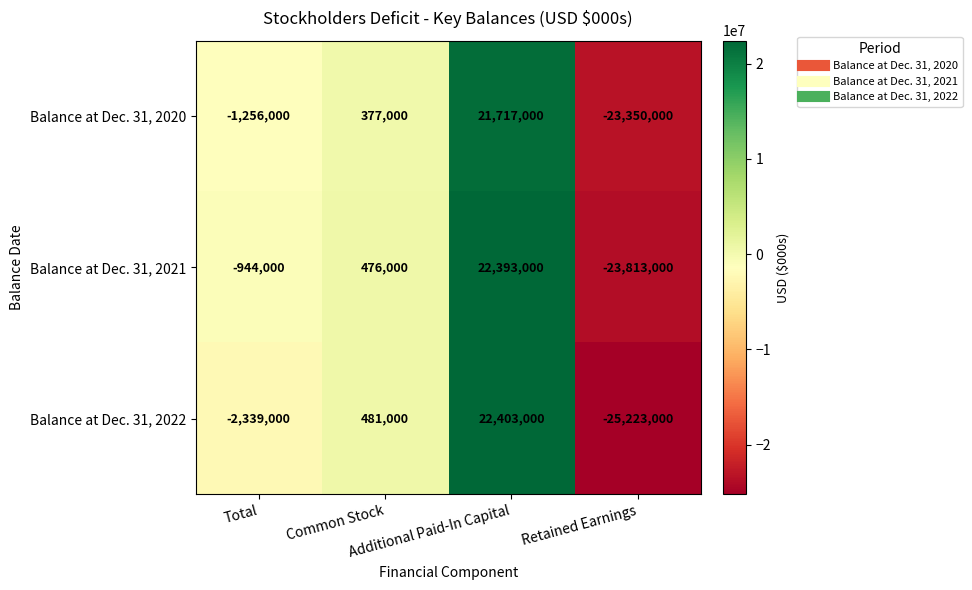

What is the greatest value displayed?

22403000